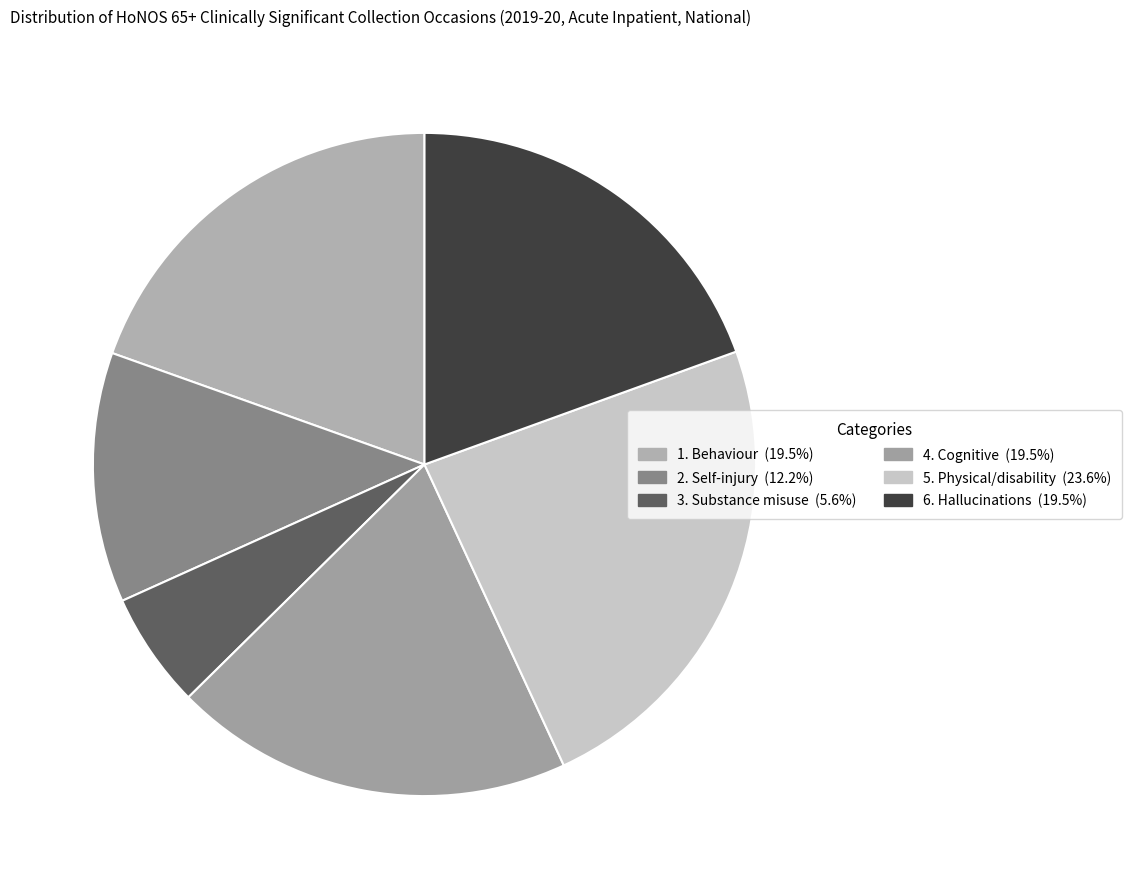

Is it true that 4. Cognitive is 14% of the pie?

False